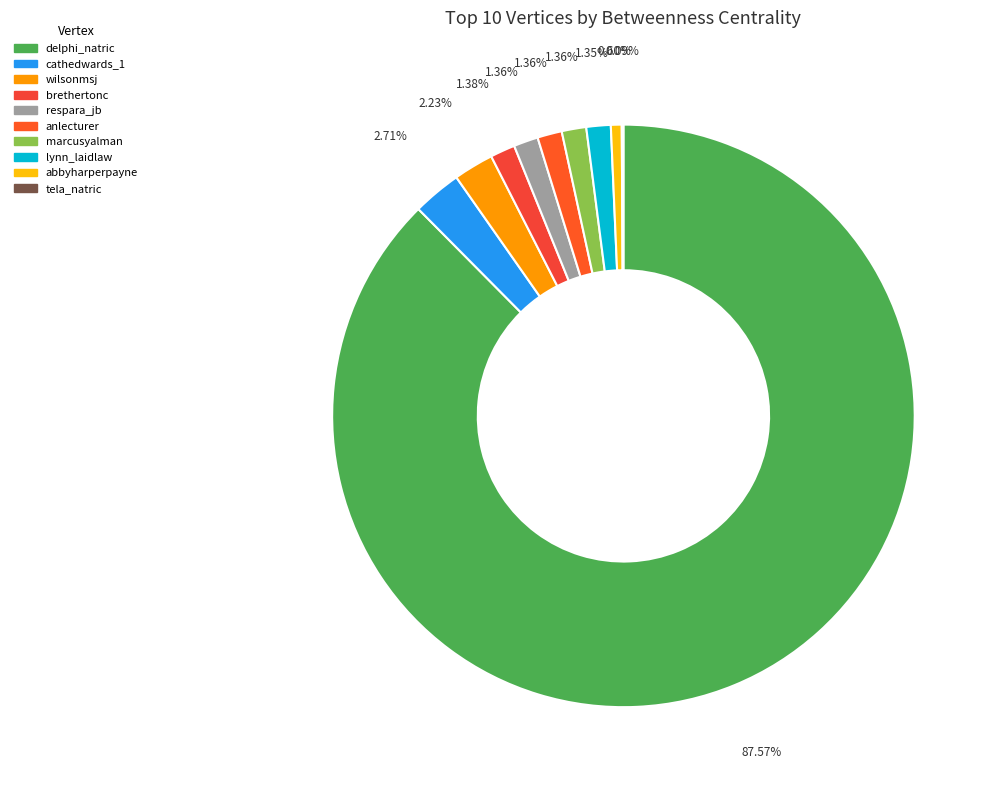

Which slice represents more than half of the pie?

delphi_natric